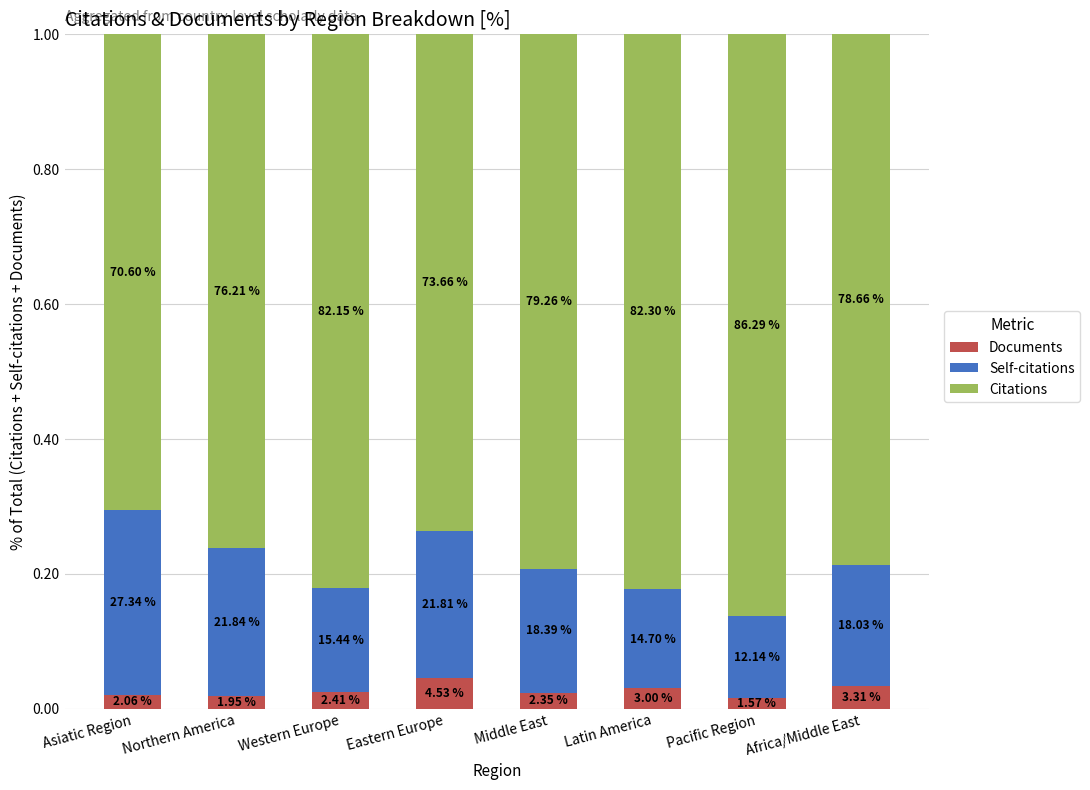

Are the bars horizontal?

No